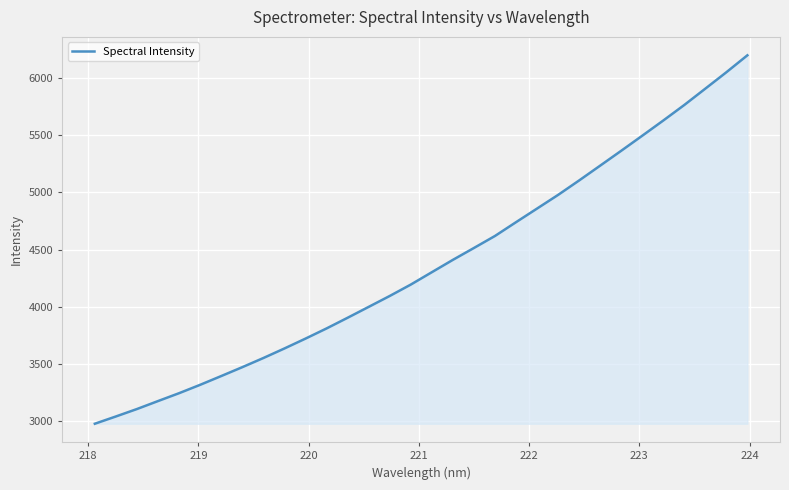

How many values exceed 4303?

16